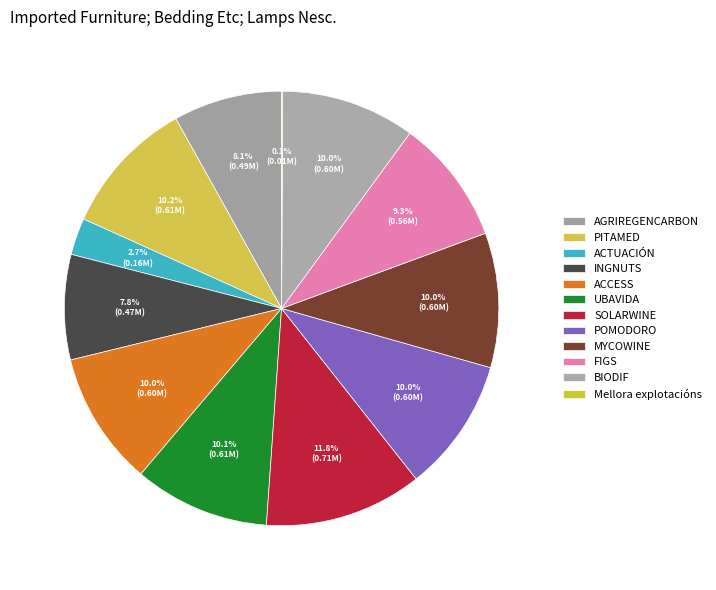

Rank the categories by value from highest to lowest.

SOLARWINE, PITAMED, UBAVIDA, MYCOWINE, BIODIF, ACCESS, POMODORO, FIGS, AGRIREGENCARBON, INGNUTS, ACTUACIÓN, Mellora explotacións